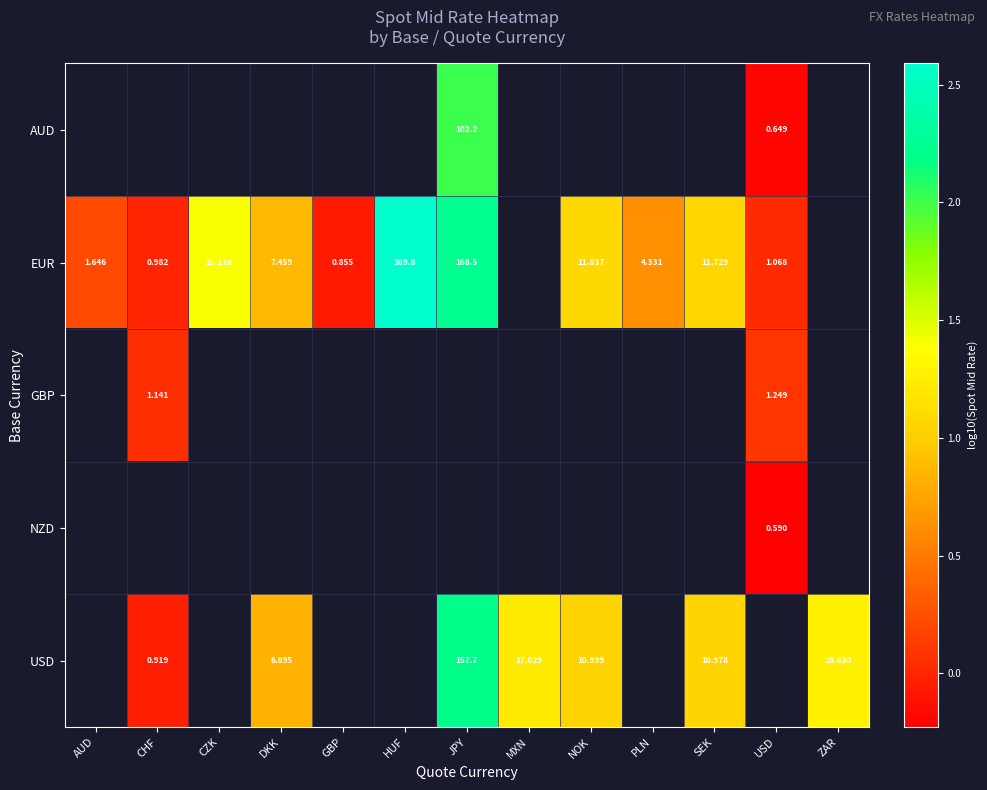

At which label does EUR reach its peak?

HUF